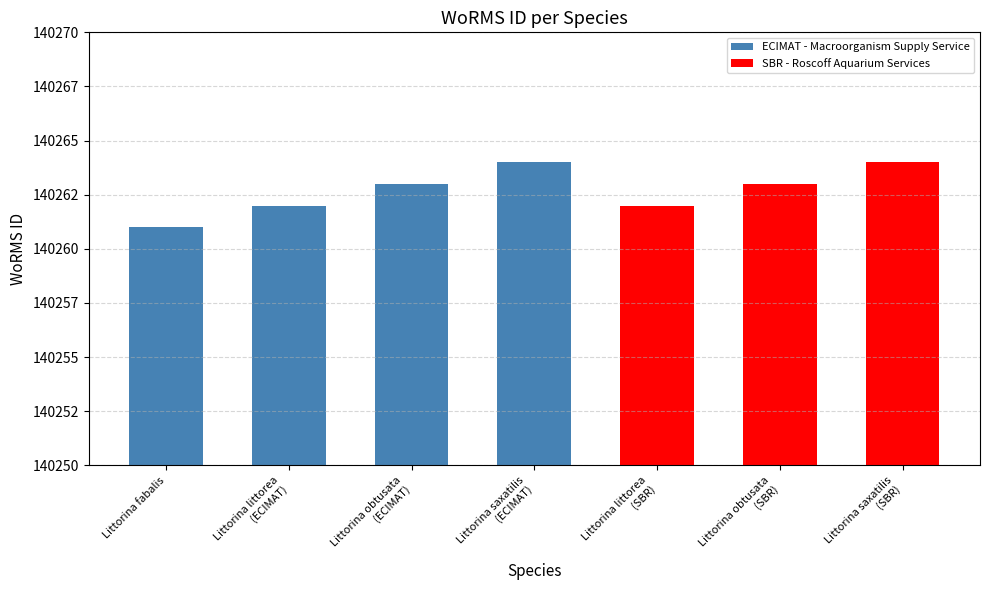

List the labels in order of value, smallest first.

Littorina fabalis, Littorina littorea
(ECIMAT), Littorina littorea
(SBR), Littorina obtusata
(ECIMAT), Littorina obtusata
(SBR), Littorina saxatilis
(ECIMAT), Littorina saxatilis
(SBR)